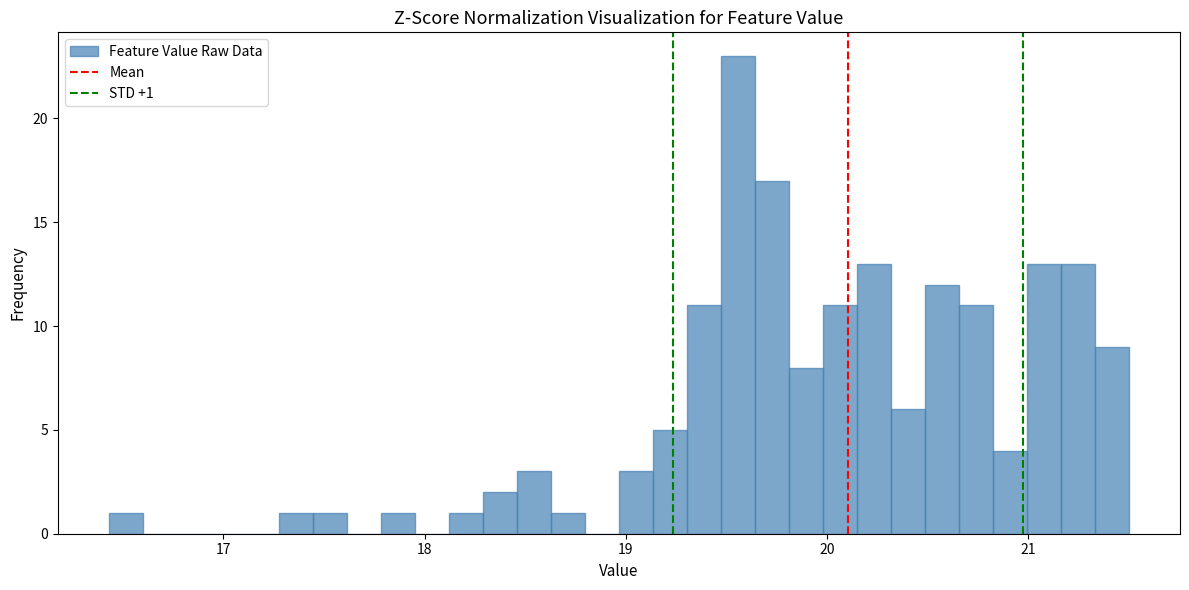

Read against the x-axis, roughly where is the centre of the tallest bar?

19.6